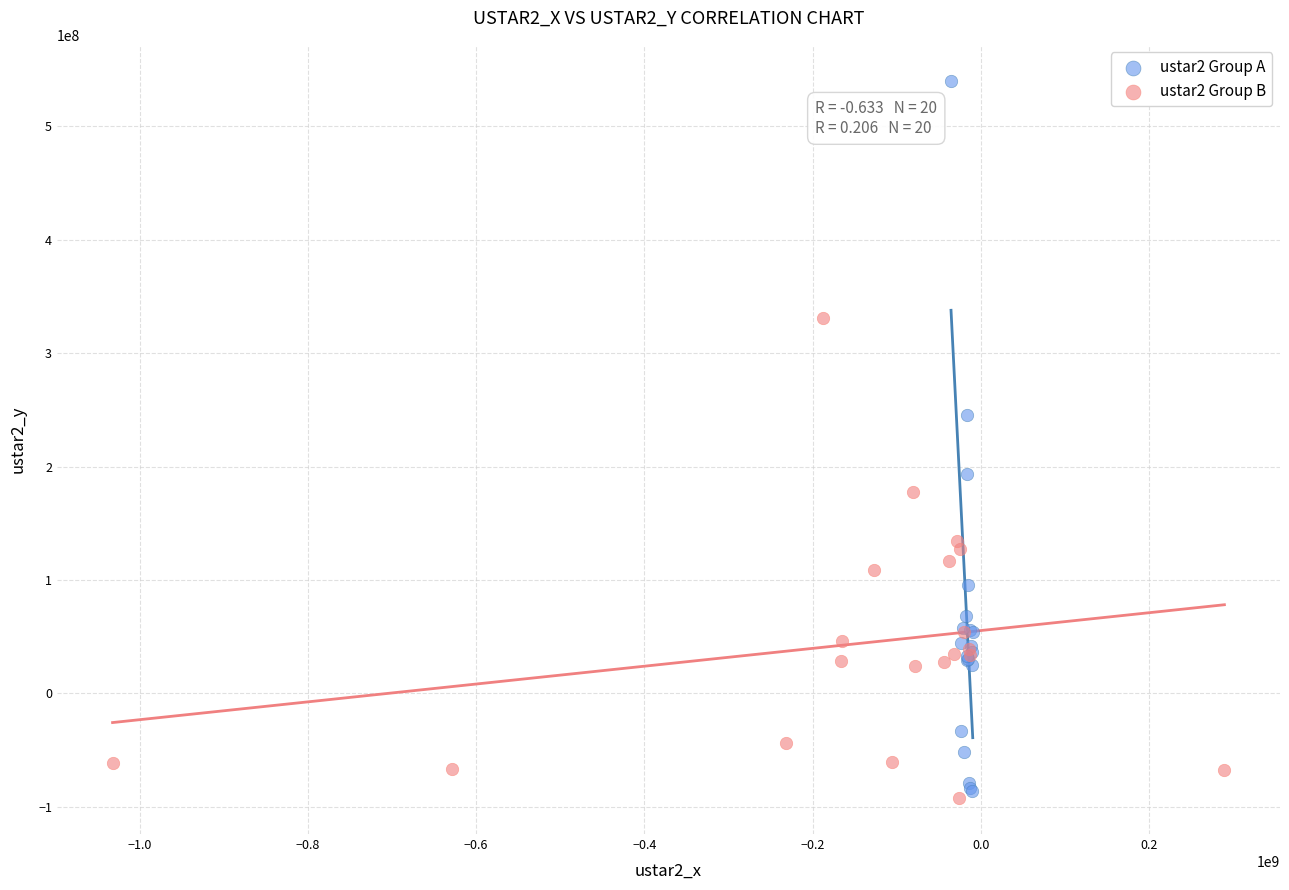

Which series contains the highest Y value?

ustar2 Group A